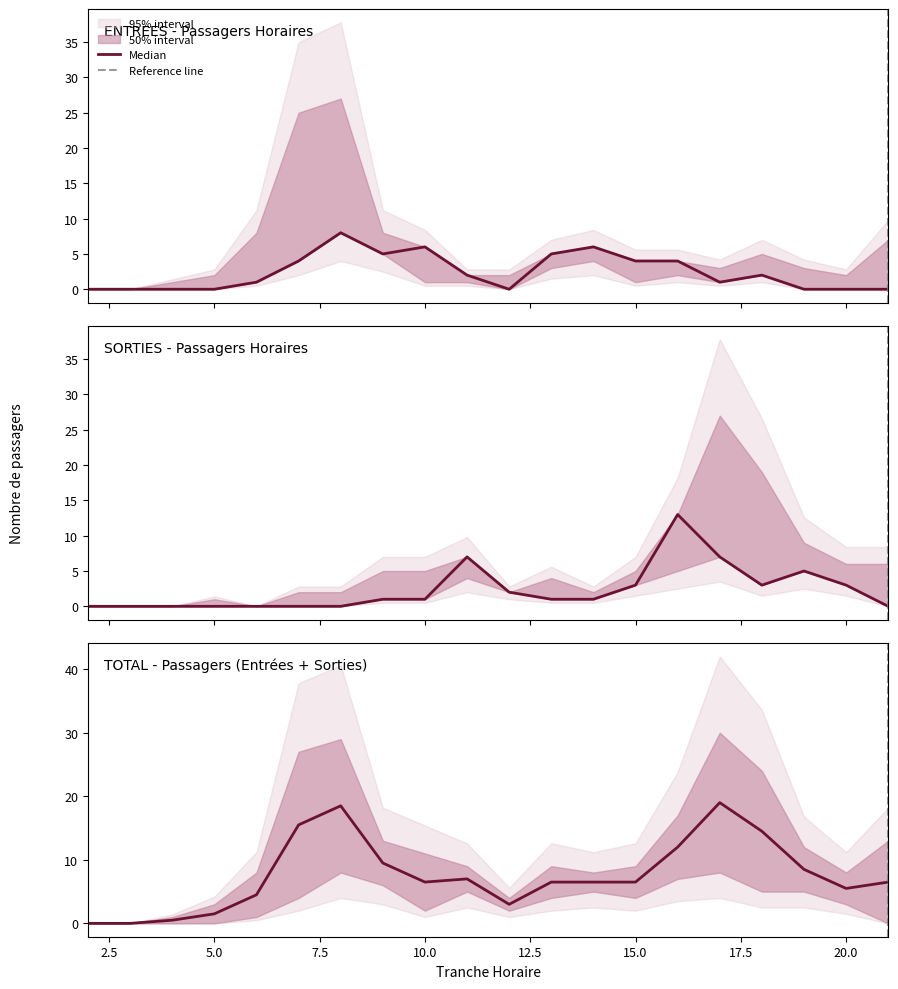

How many times do ENTREES_NB_HORAIRE and SORTIES_NB_HORAIRE cross each other?

3